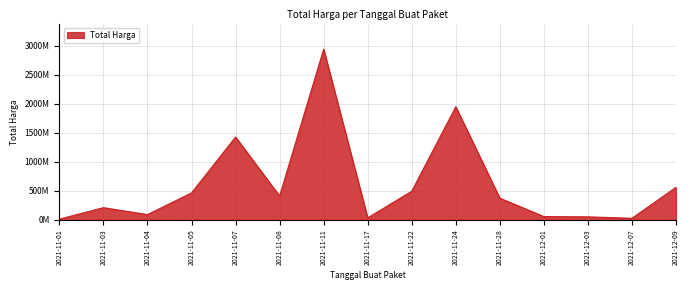

Does the chart have visible grid lines?

Yes